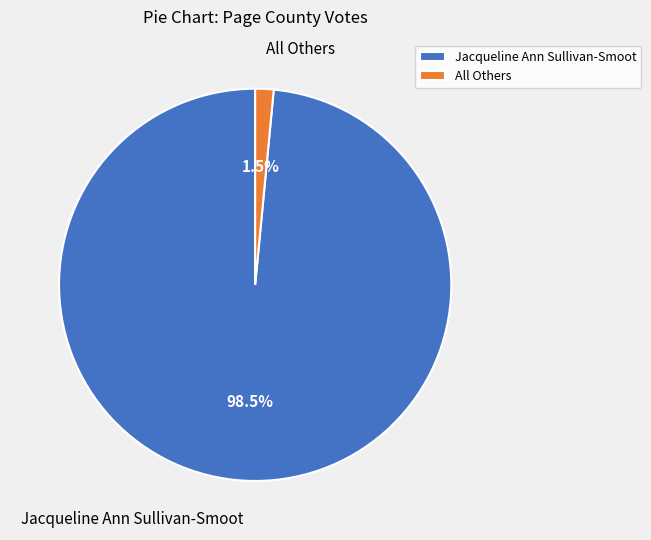

Is there any slice that represents more than half of the pie?

Yes